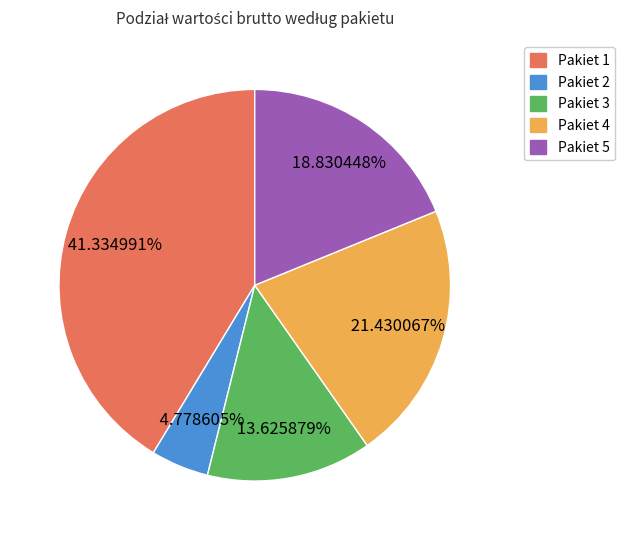

Count the number of slices in the pie.

5